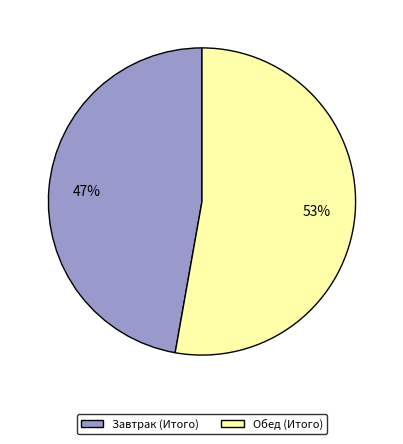

Do Обед (Итого) and Завтрак (Итого) together represent more than half of the pie?

Yes